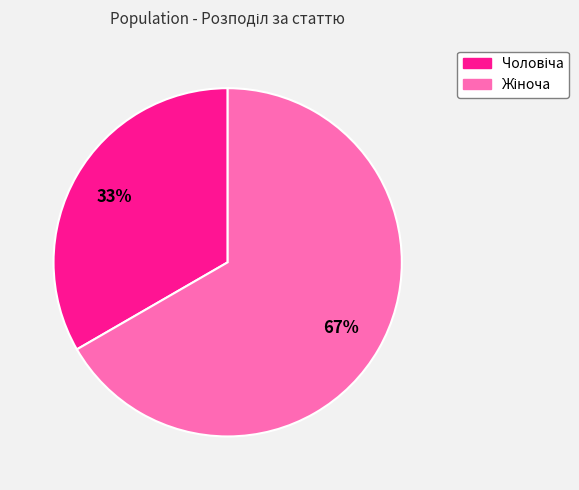

To the nearest percent, what is the average slice percentage?

50%